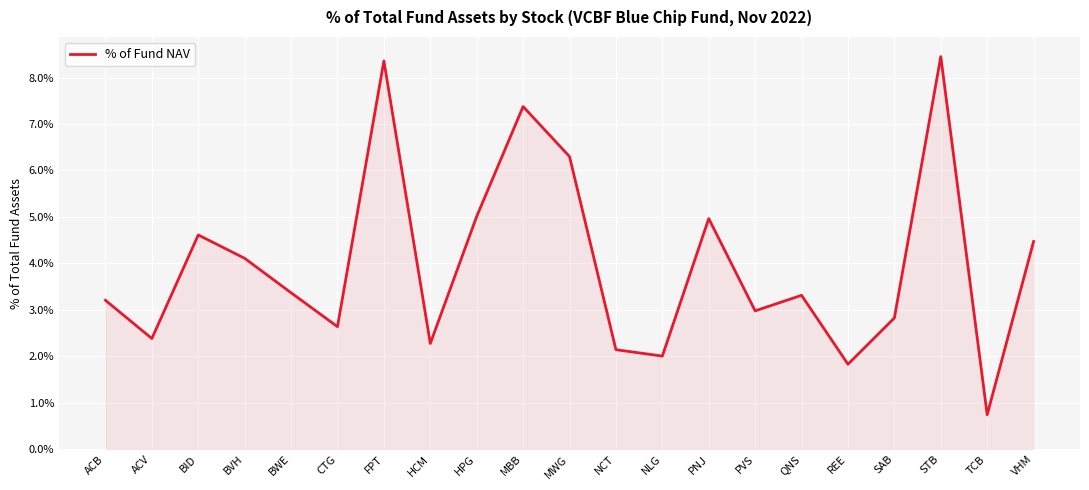

How many distinct data groups are displayed?

1